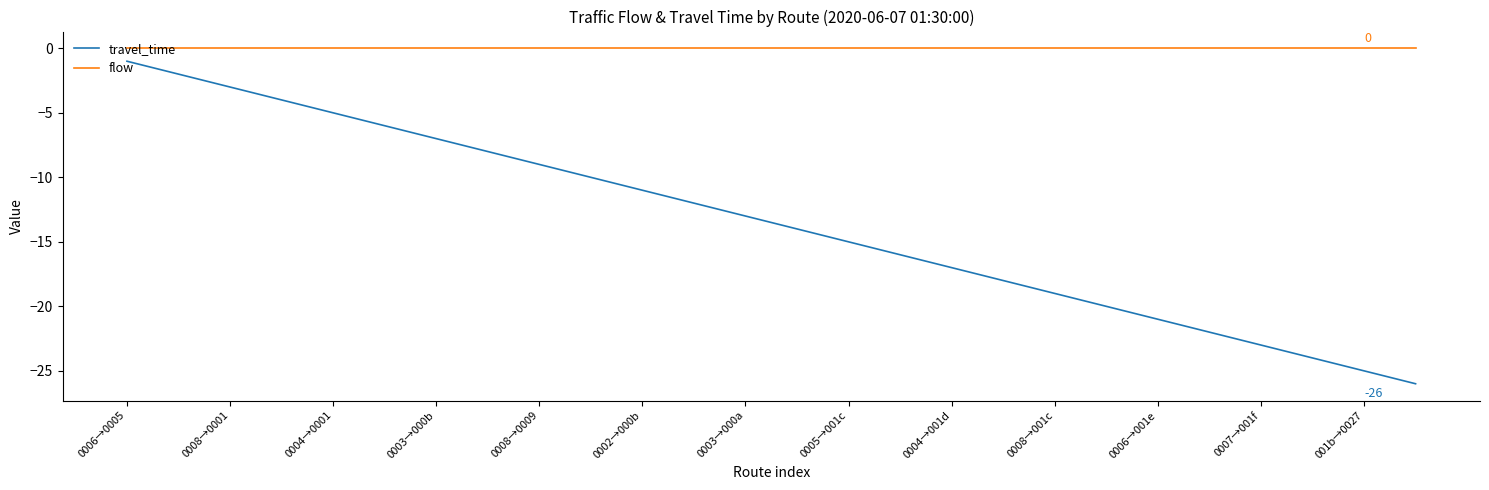

True or false: flow and travel_time cross at least once.

False